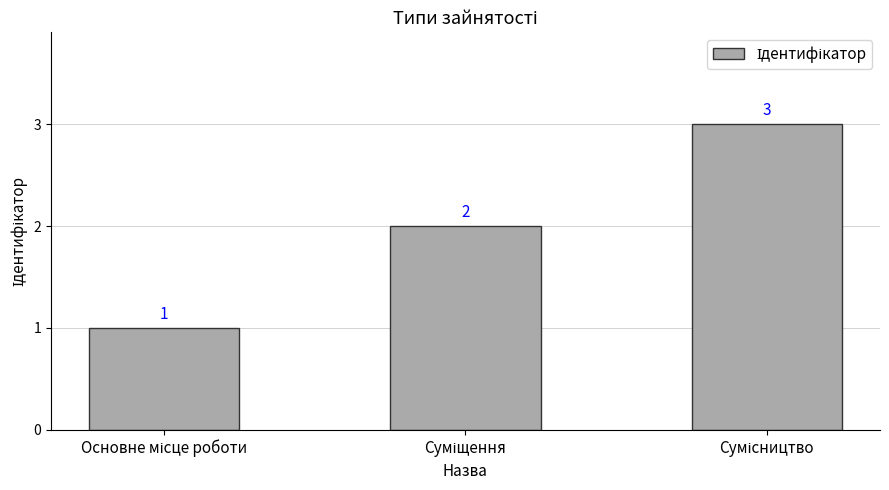

What is the value of the 1st bar from the left?

1